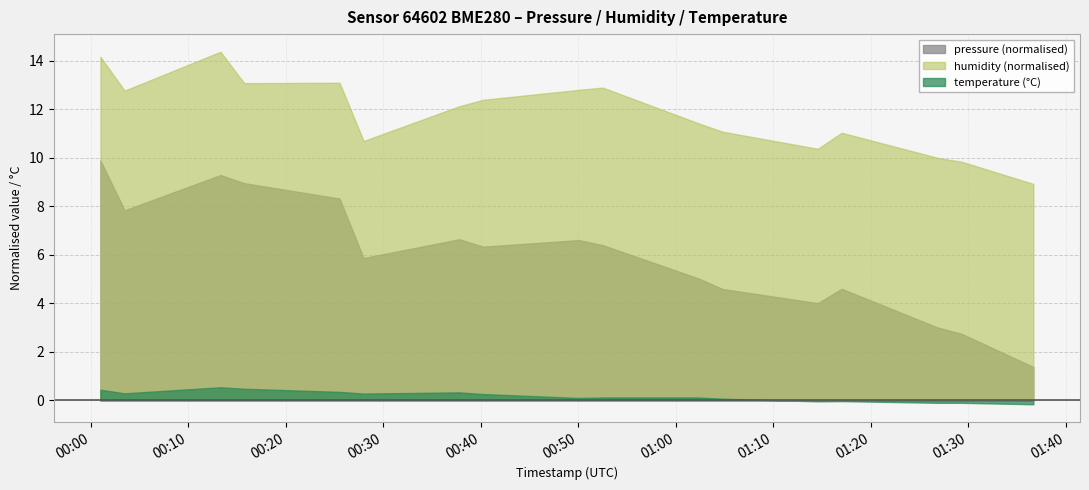

True or false: humidity and pressure intersect in this chart.

False